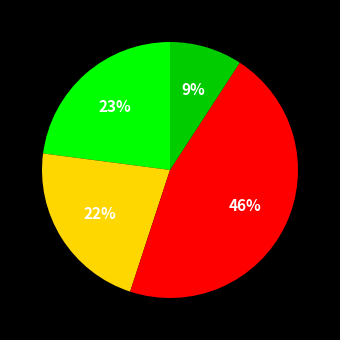

To the nearest percent, what is the difference between the largest and smallest slice percentages?

37%